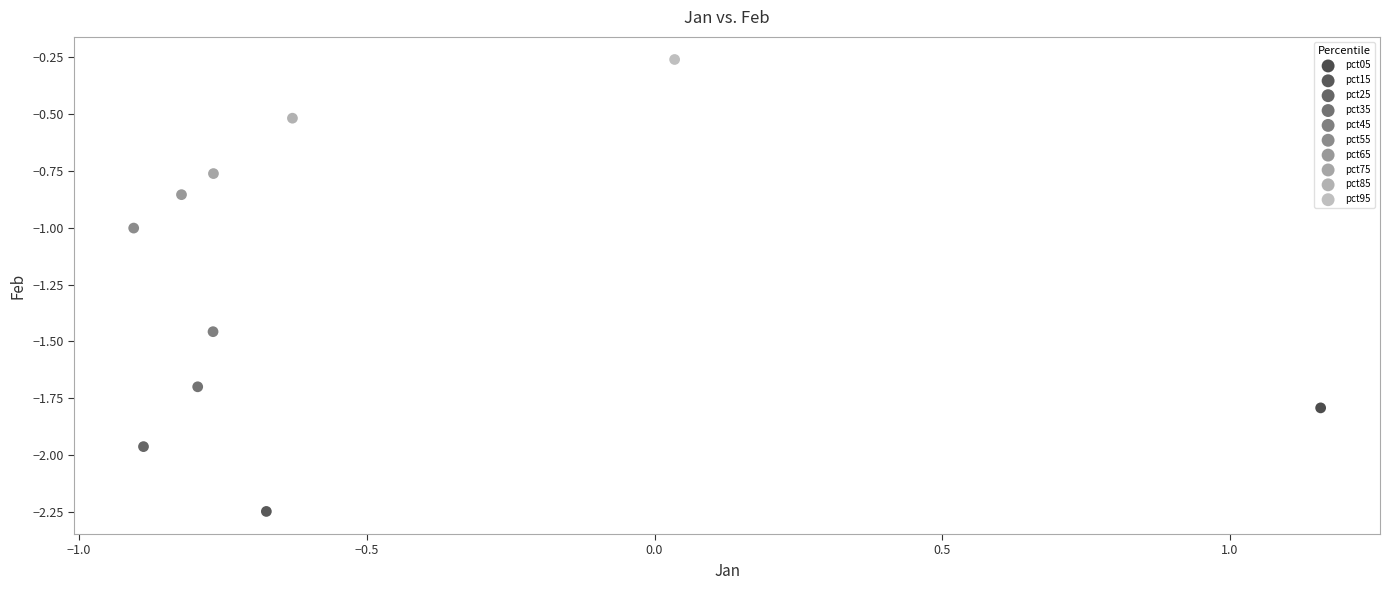

What are all the series names shown in the legend?

pct05, pct15, pct25, pct35, pct45, pct55, pct65, pct75, pct85, pct95